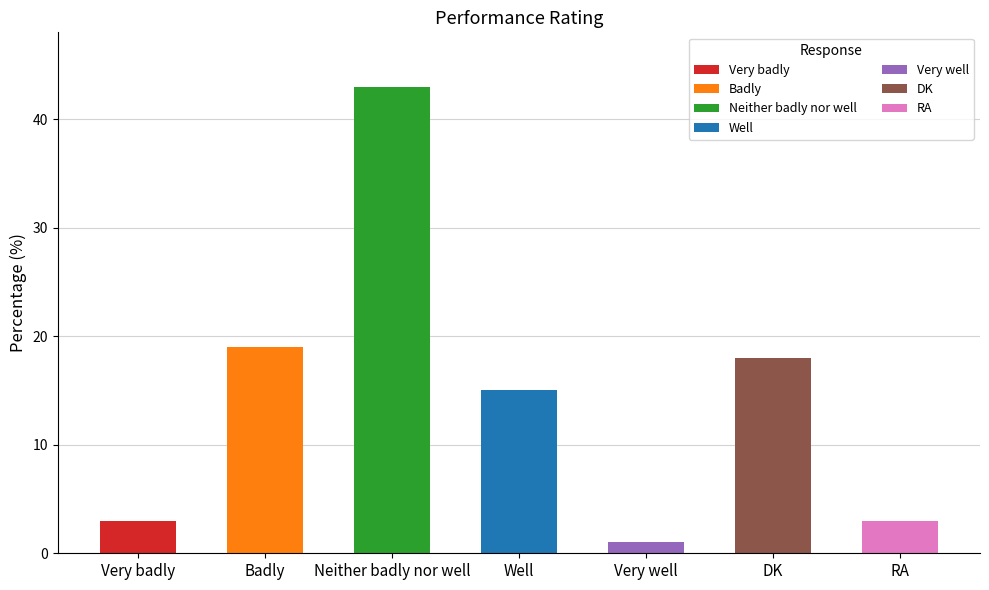

The value at RA is 3. True or false?

True